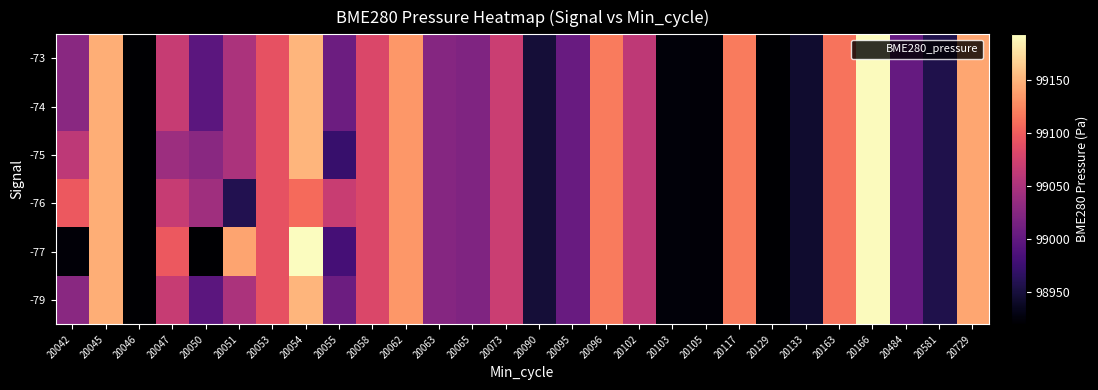

Which label corresponds to the largest value in the chart?

20054